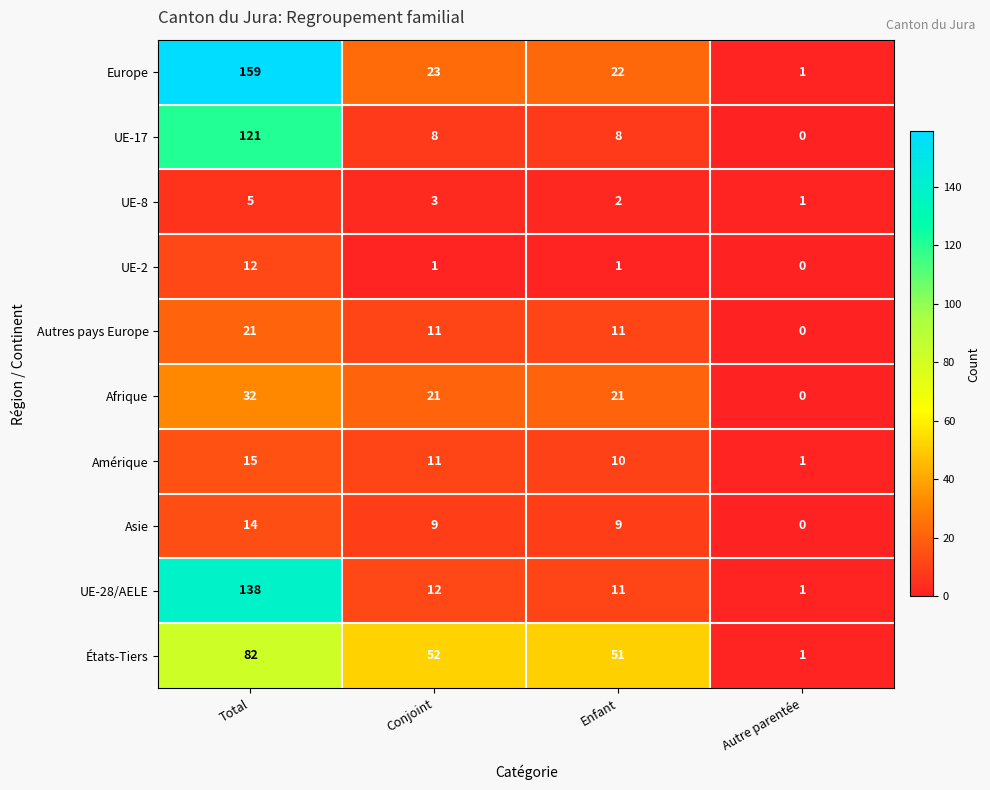

What is the greatest value displayed?

159